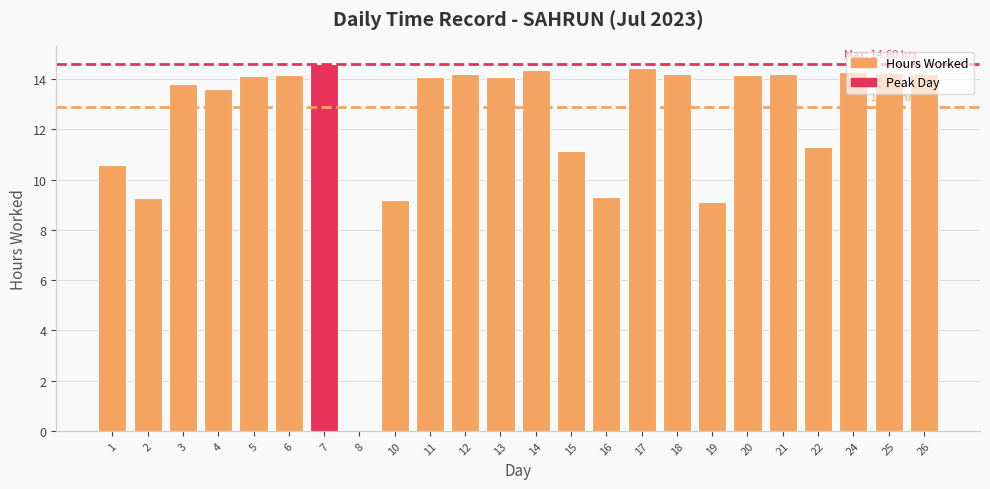

Is it true that the value at 11 is 14.1?

True